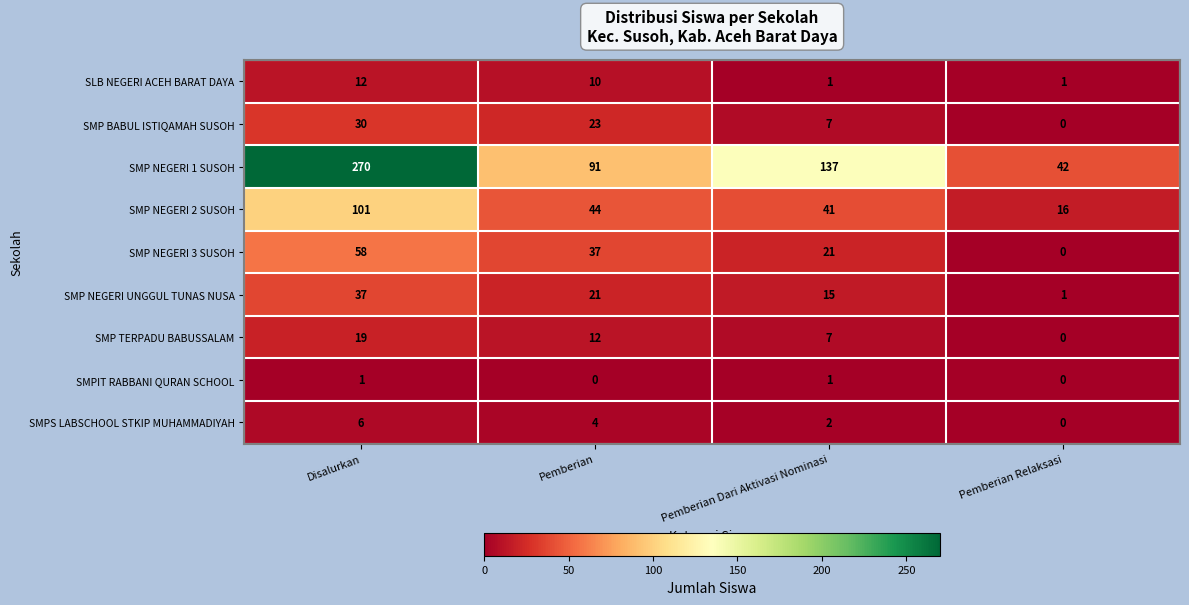

What is the maximum value shown in the chart?

270